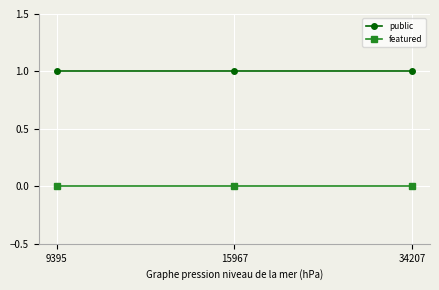

What is the spread (max minus min) of values at 9395?

1